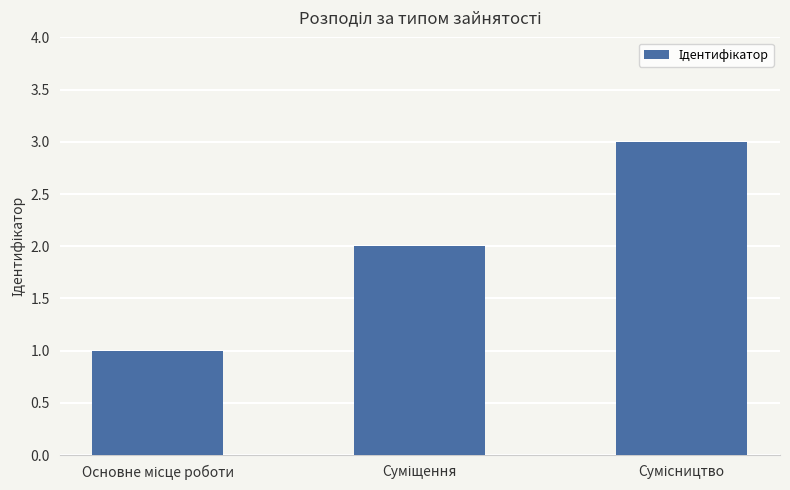

What is the greatest value displayed?

3